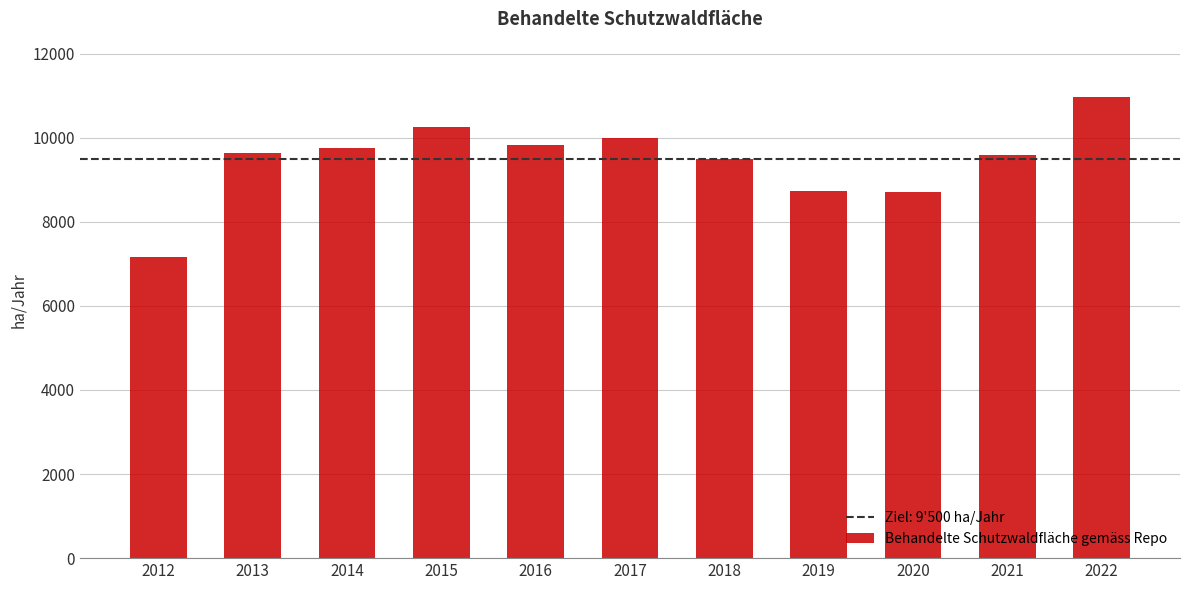

Between 2017 and 2022, which is larger?

2022